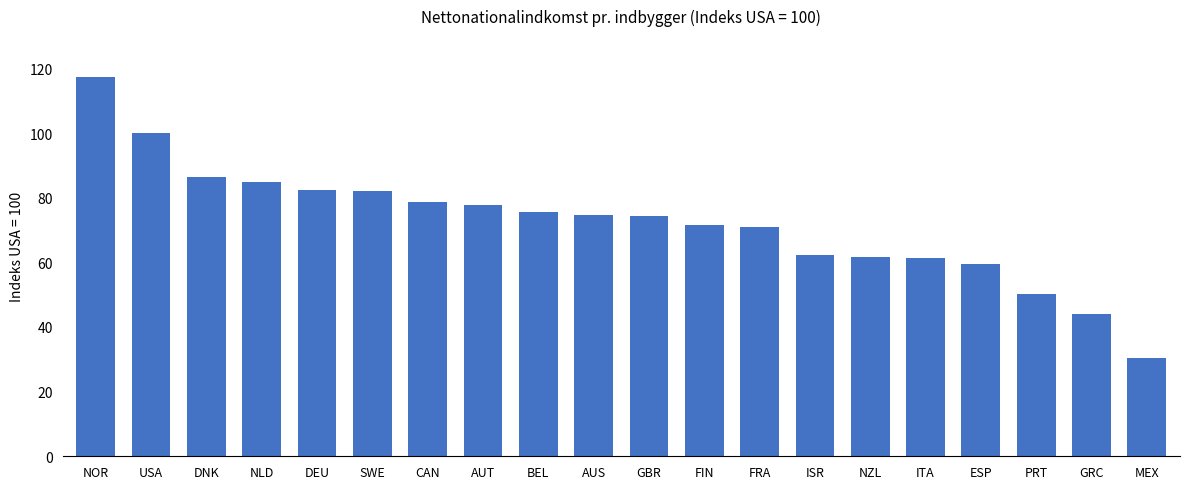

The value at AUT is 38.1. True or false?

False